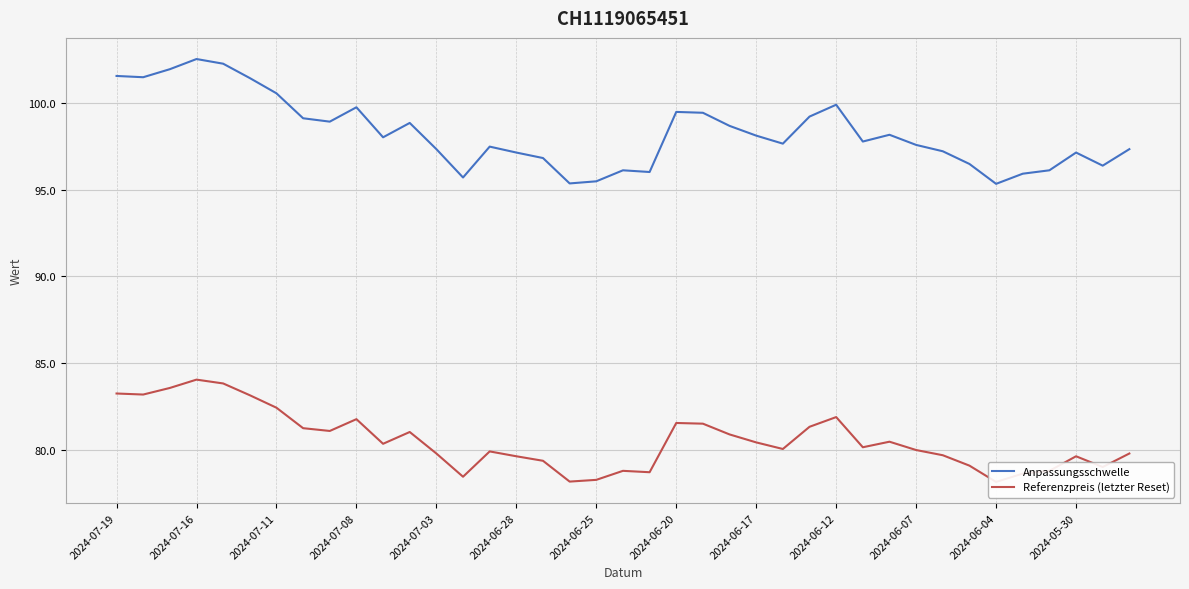

What is the total value across all series at 35?

174.9